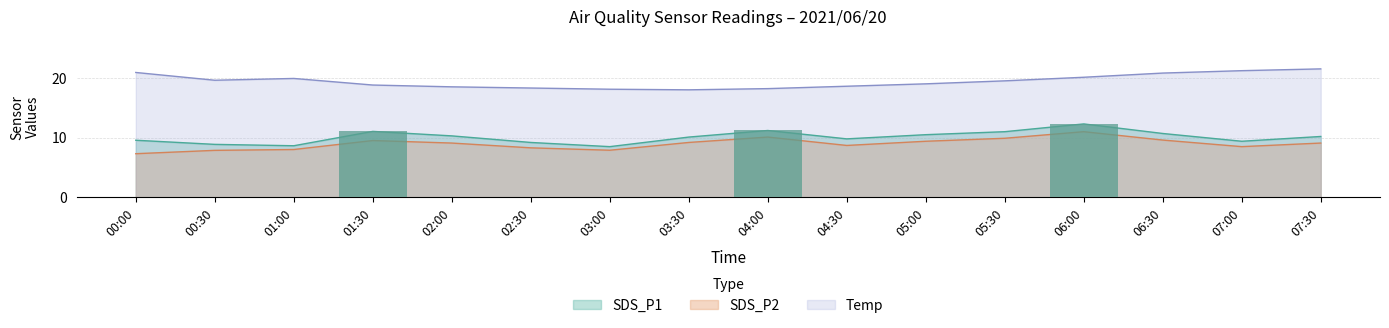

True or false: Temp has a value of 19.9 at 01:00.

True